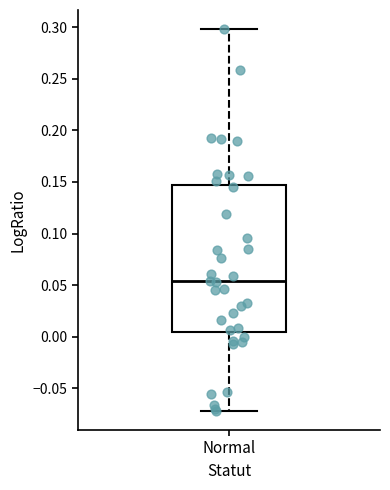

Read this box plot against the y-axis: the position of the median line, the range covered by the box, and the ends of both whiskers. The values are not printed on the chart, so give them approximately, as read against the axis.

median 0.055, box 0.005 to 0.145, whiskers -0.070 to 0.300